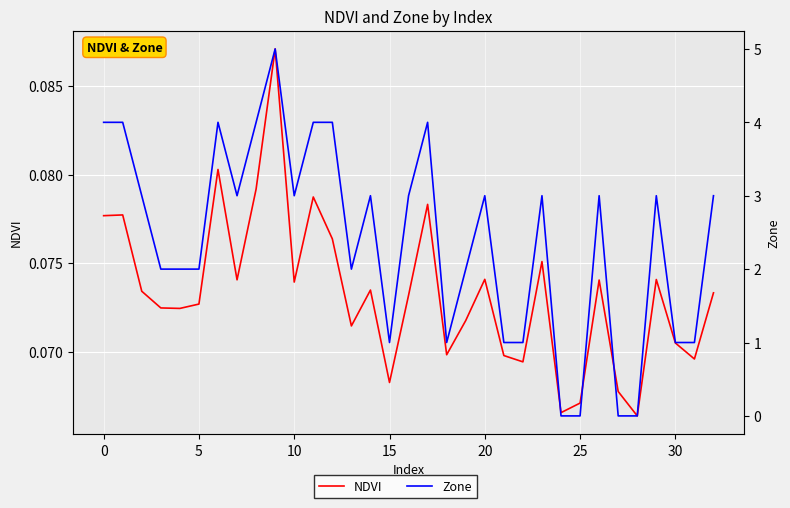

At how many categories does at least one series exceed 0?

33